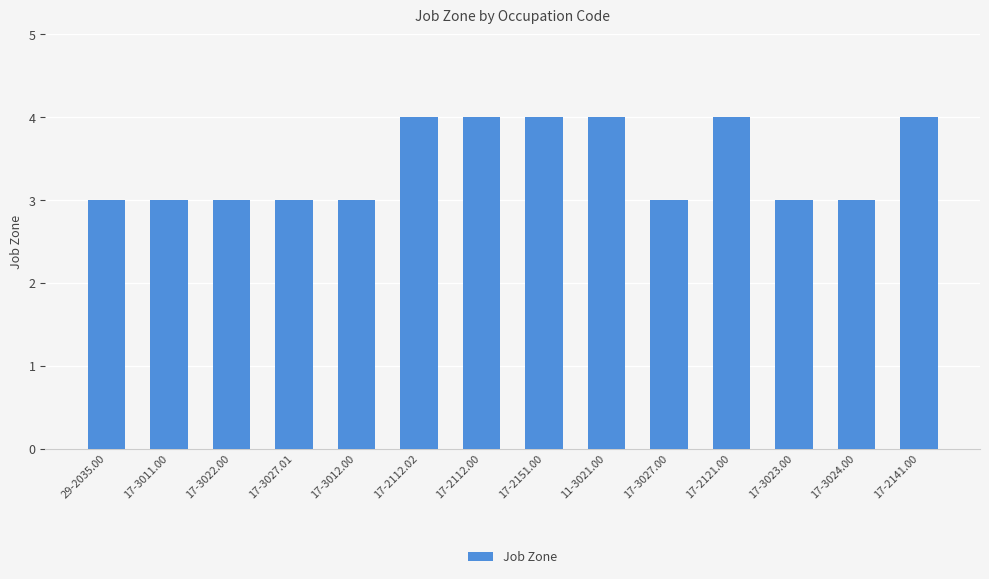

What is the minimum value shown in the chart?

3